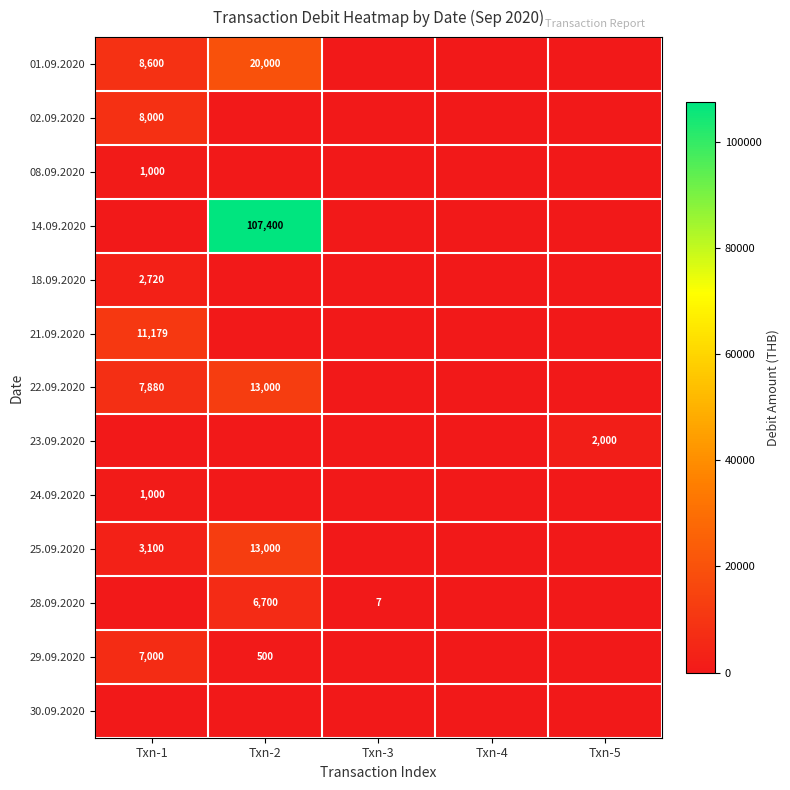

The value of 24.09.2020 at Txn-1 is 1349. True or false?

False